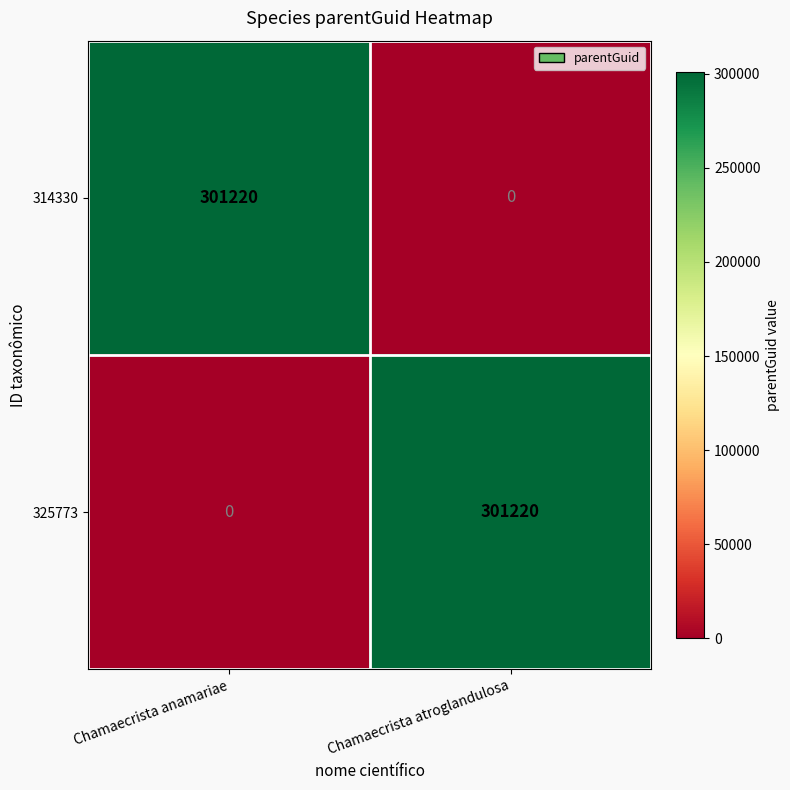

What is the sum of all 325773 values?

301220